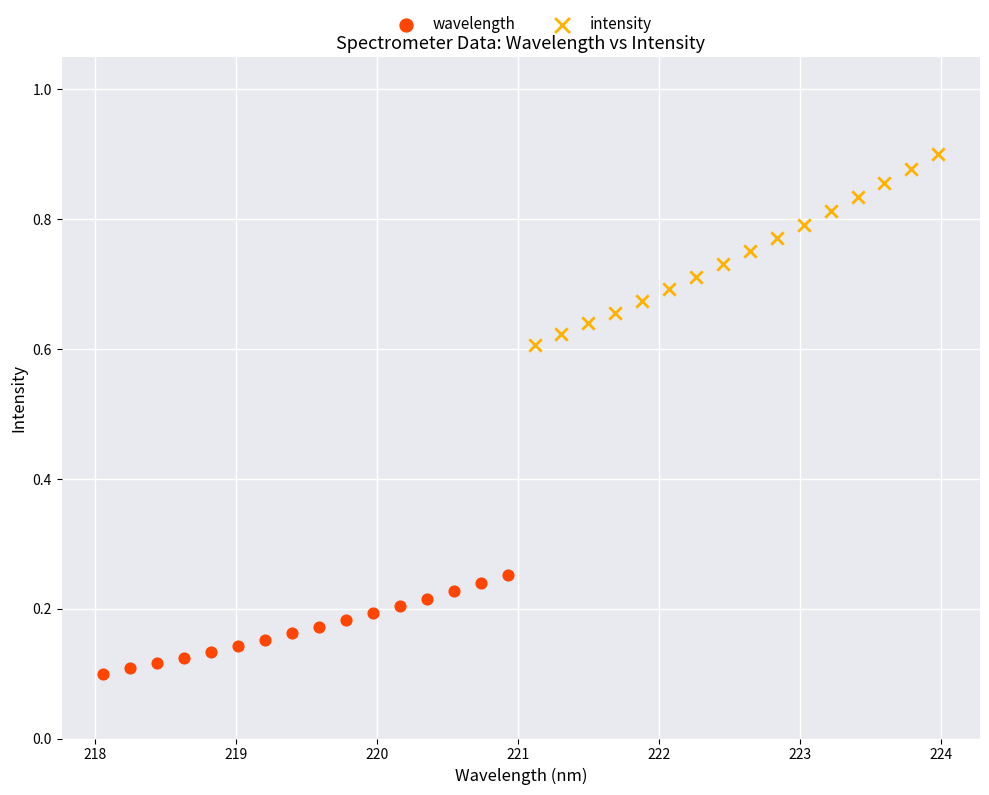

Which series contains the highest Y value?

intensity